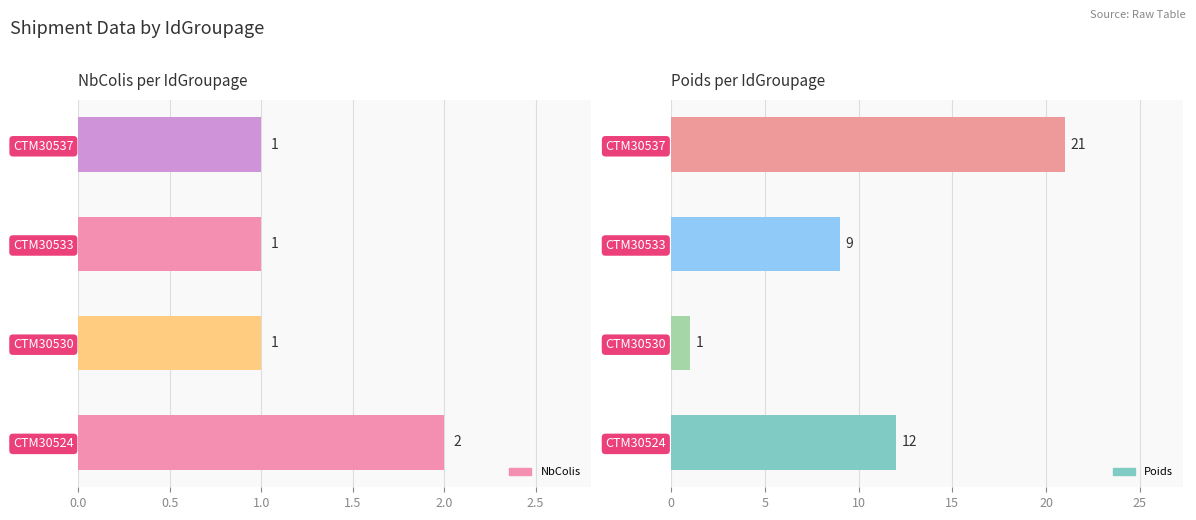

Are the bars grouped side by side (vs. stacked)?

Yes